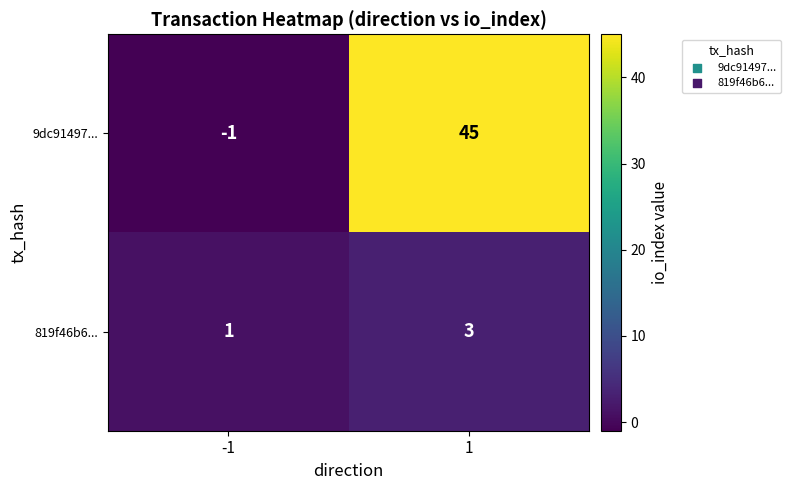

List the series in order of their peak value, lowest first.

819f46b6..., 9dc91497...